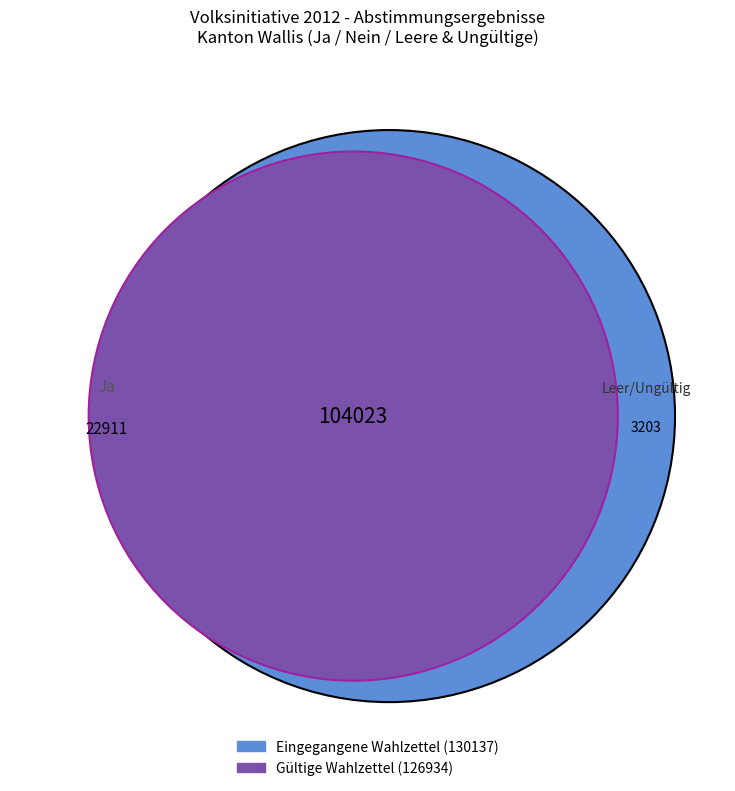

What percentage is the Leere Wahlzettel slice, to the nearest percent?

1%